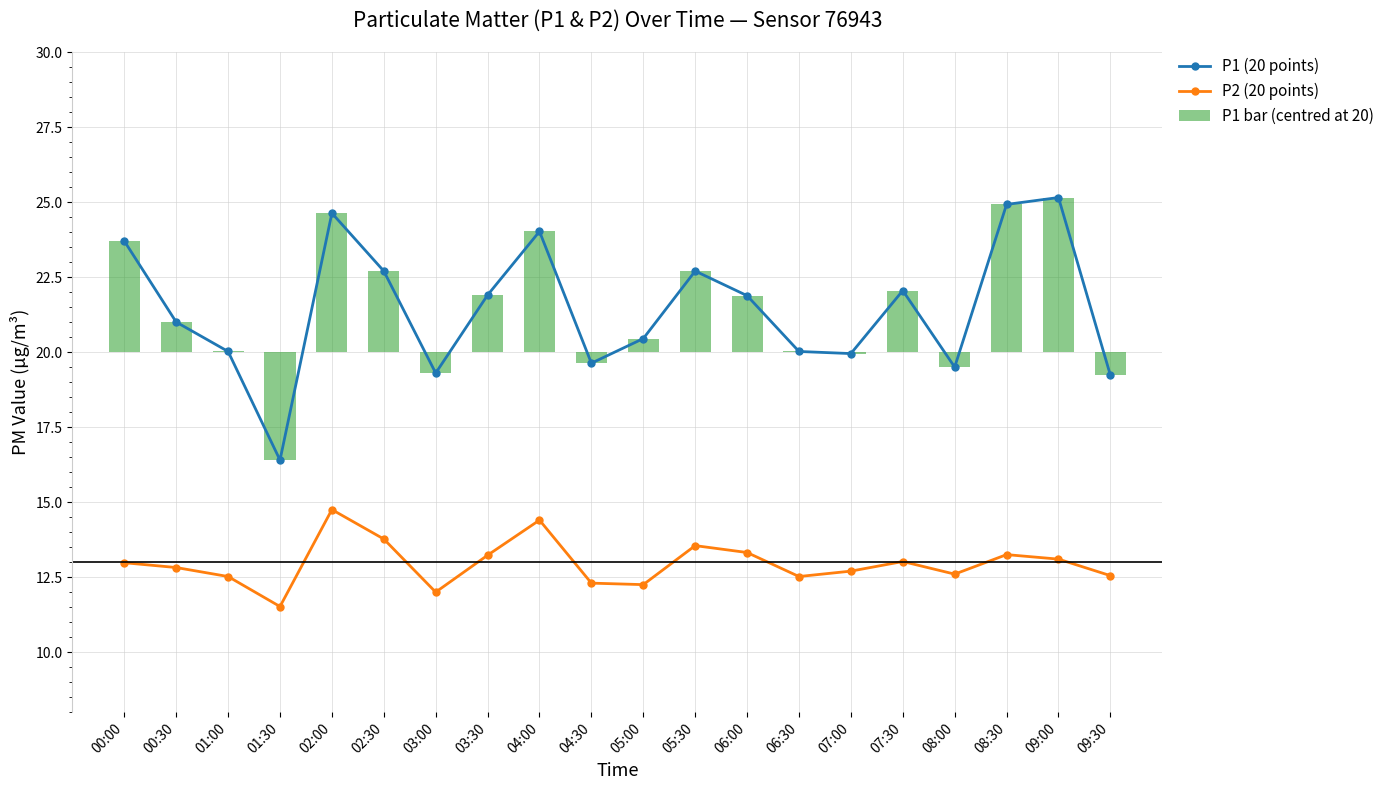

What is the minimum value for P1 bar (centred at 20)?

-3.6